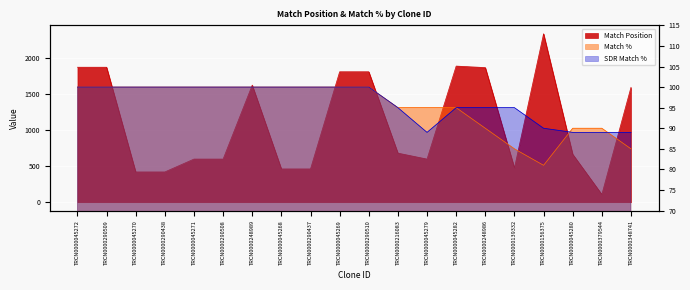

After their last crossing, which series has the higher values: Match % or SDR Match %?

SDR Match %